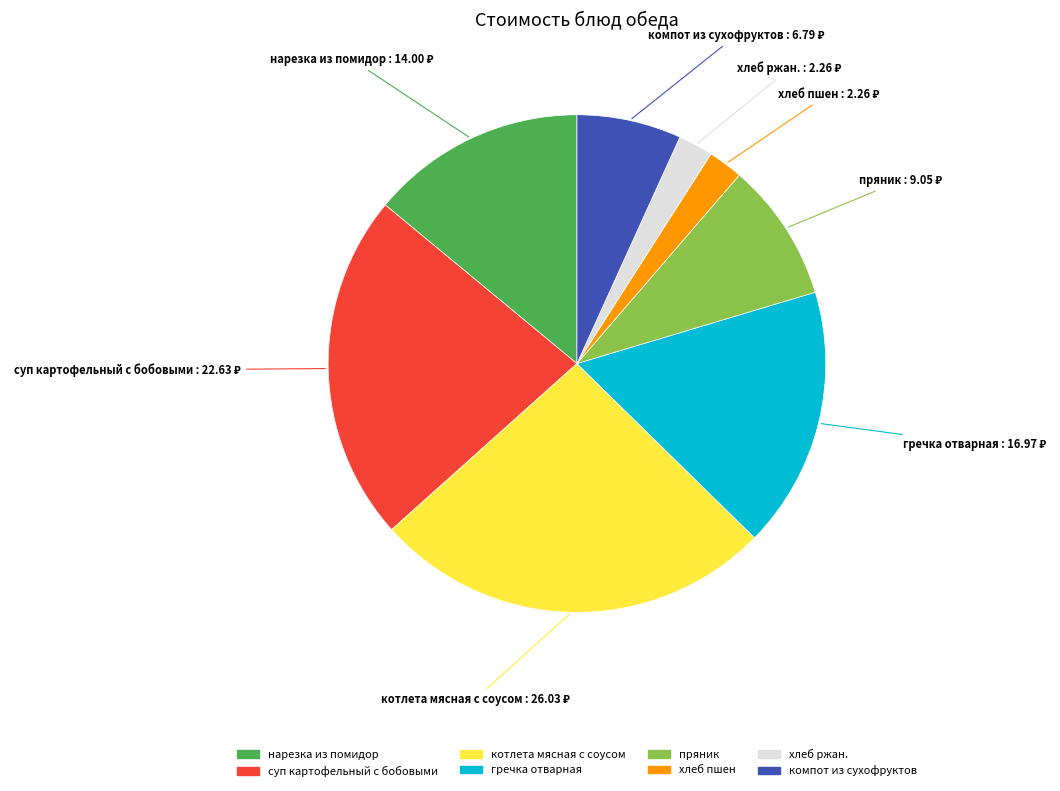

Is it true that котлета мясная с соусом is 31% of the pie?

False